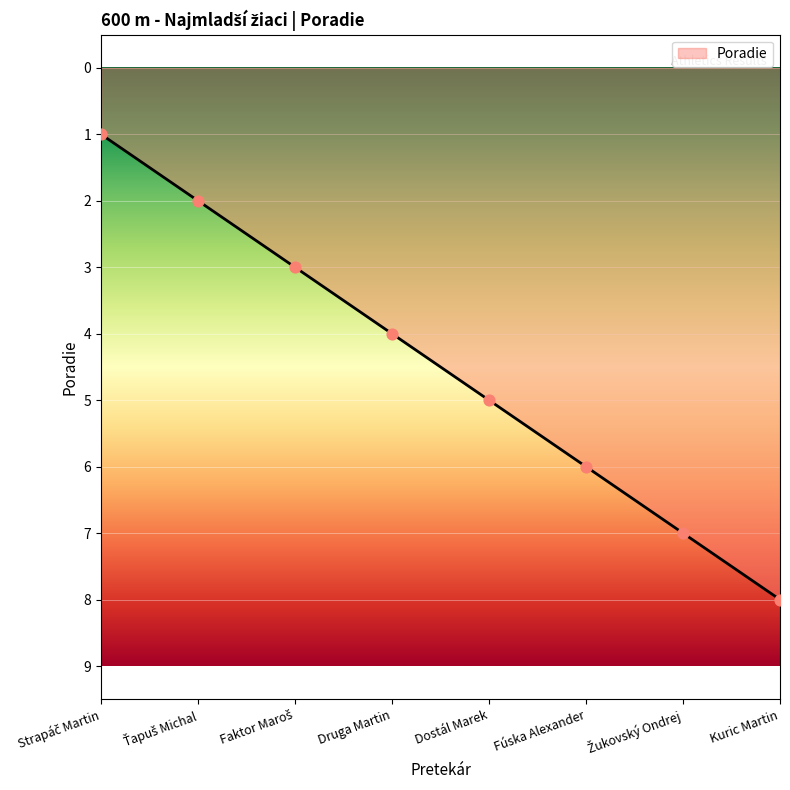

What is the change in value from Fúska Alexander to Kuric Martin?

+2